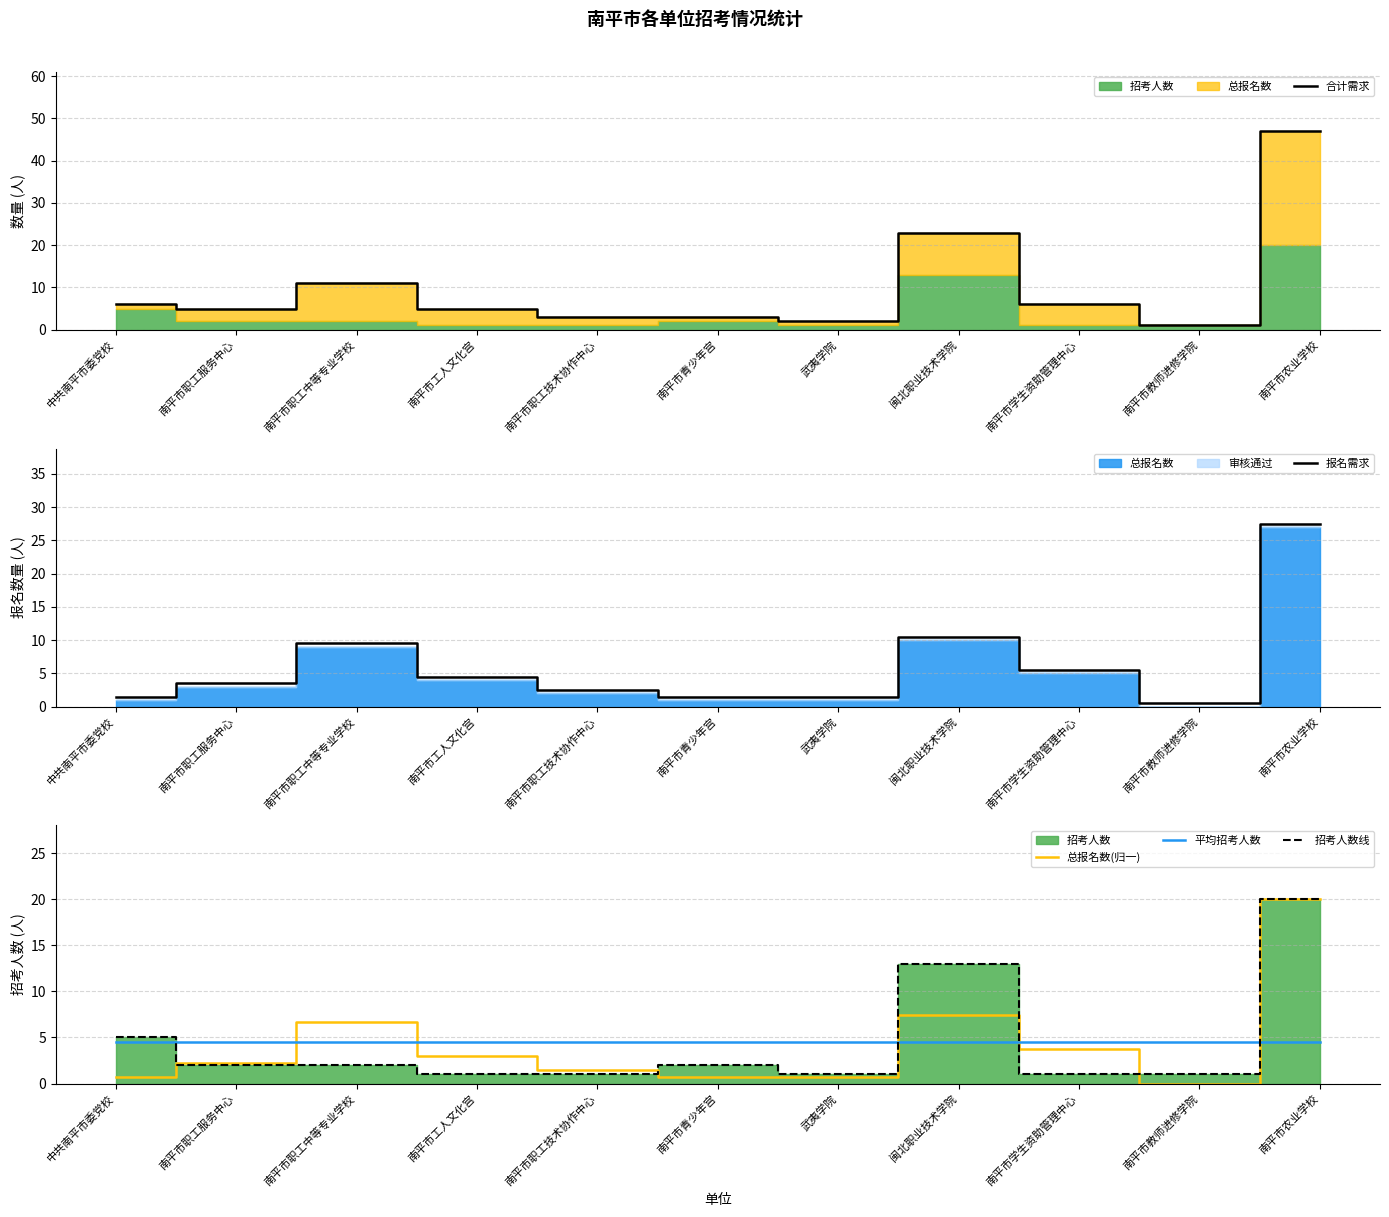

What is the difference between the second highest and second lowest values in the 总报名数(归一) series?

6.7